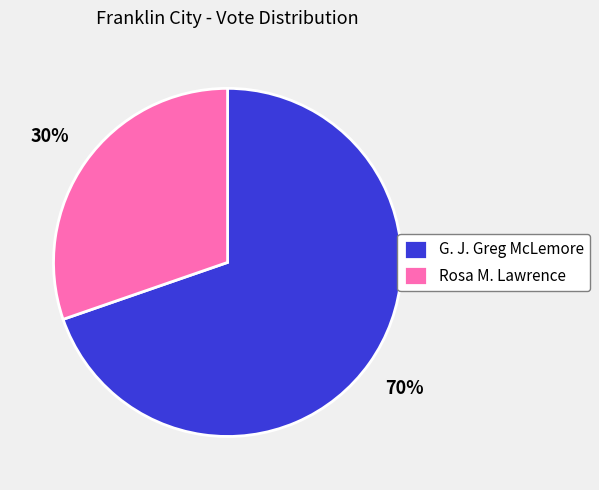

Rank the categories by value from highest to lowest.

G. J. Greg McLemore, Rosa M. Lawrence